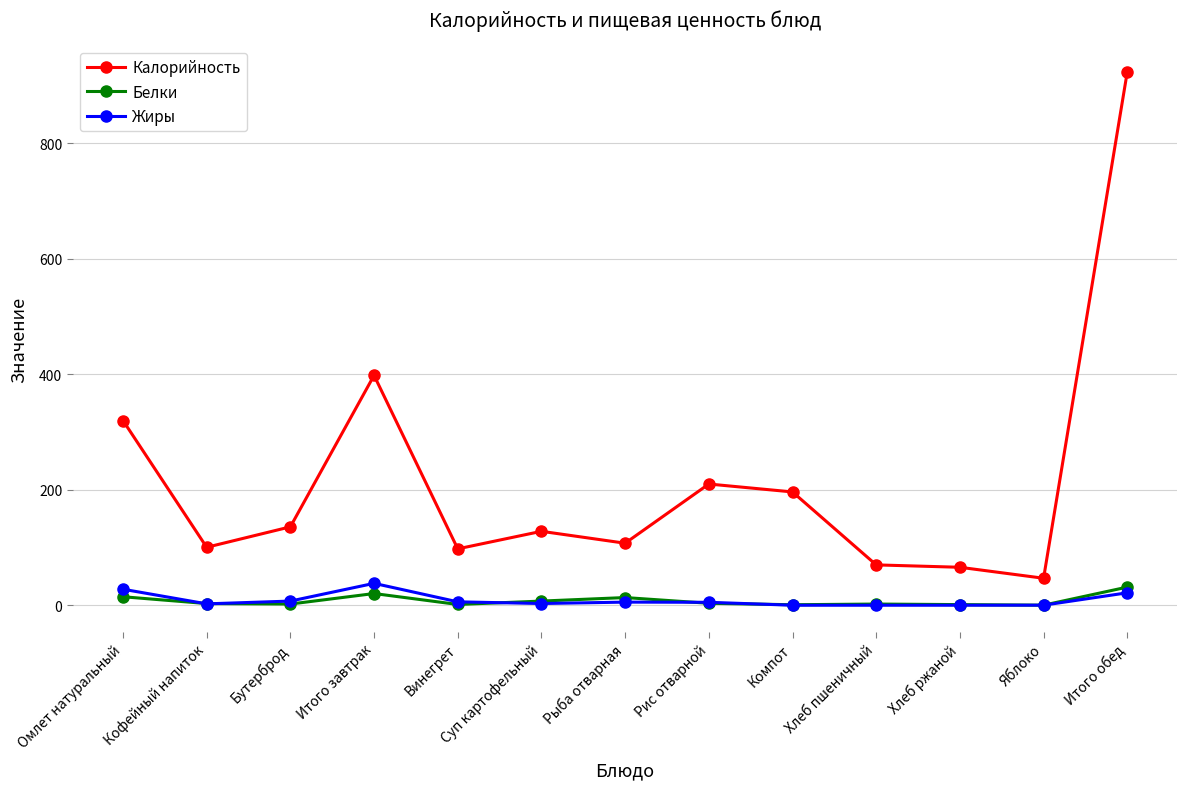

Which series has the largest range (max minus min)?

Калорийность